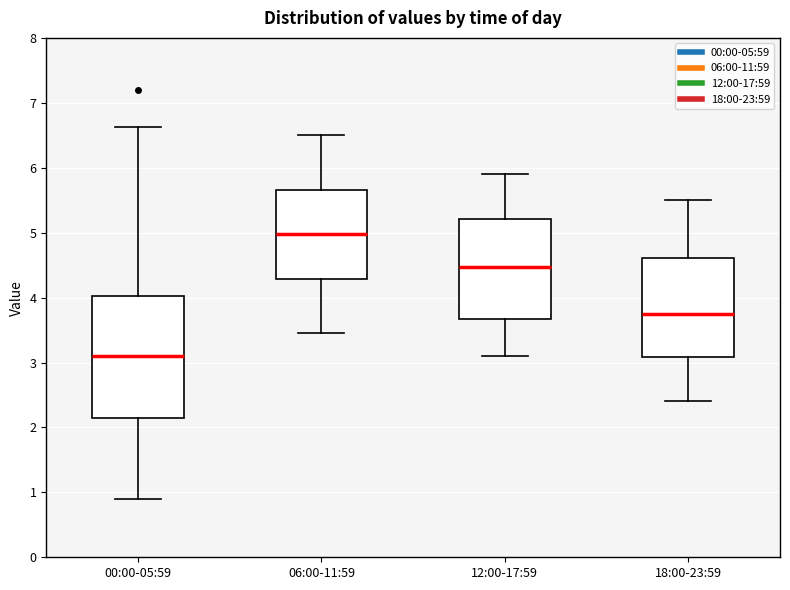

Comparing the boxes themselves (not the whiskers), which one is the tallest?

00:00-05:59